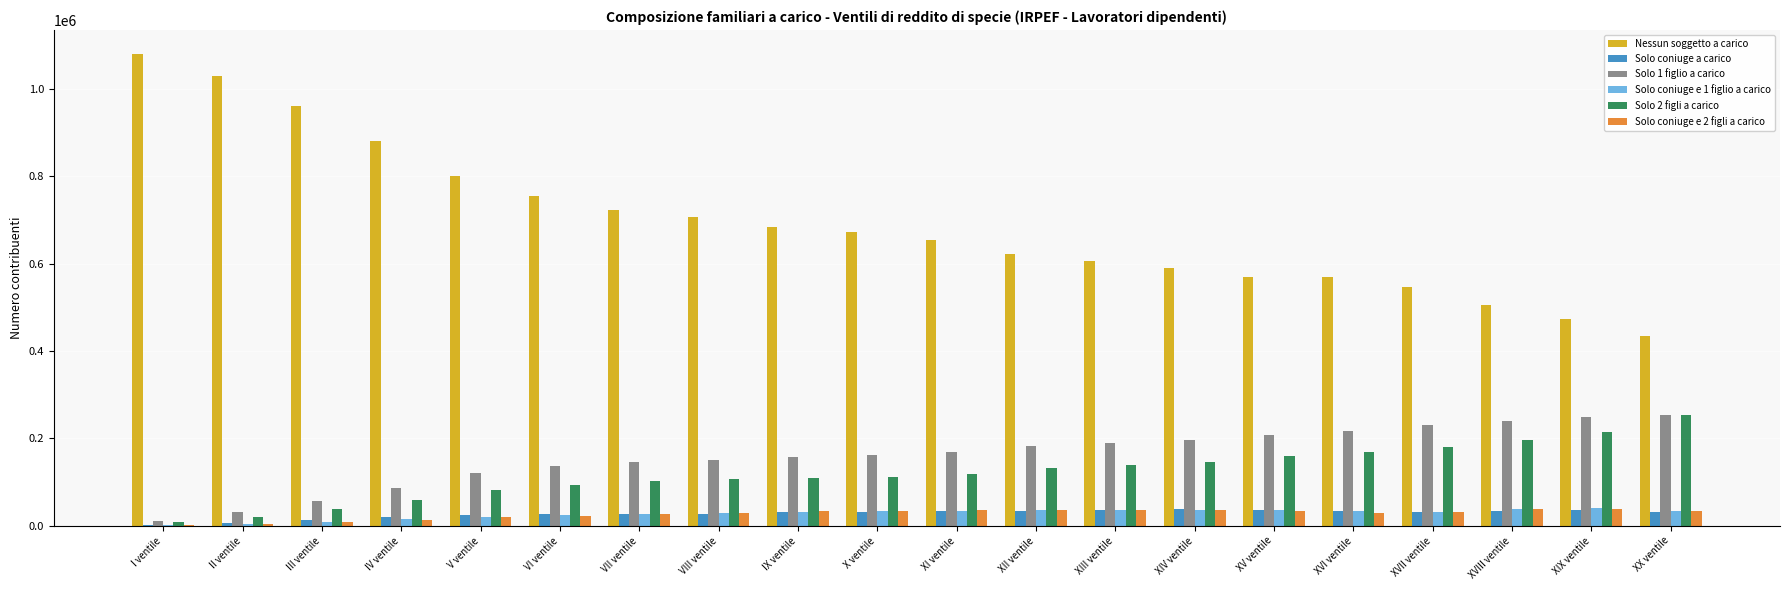

The value of Solo coniuge e 2 figli a carico at XVII ventile is 31709. True or false?

True